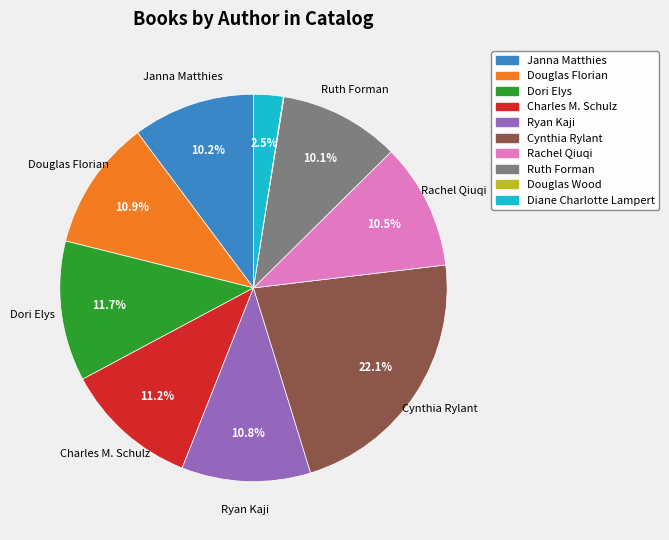

Between Janna Matthies and Dori Elys, which is larger?

Dori Elys